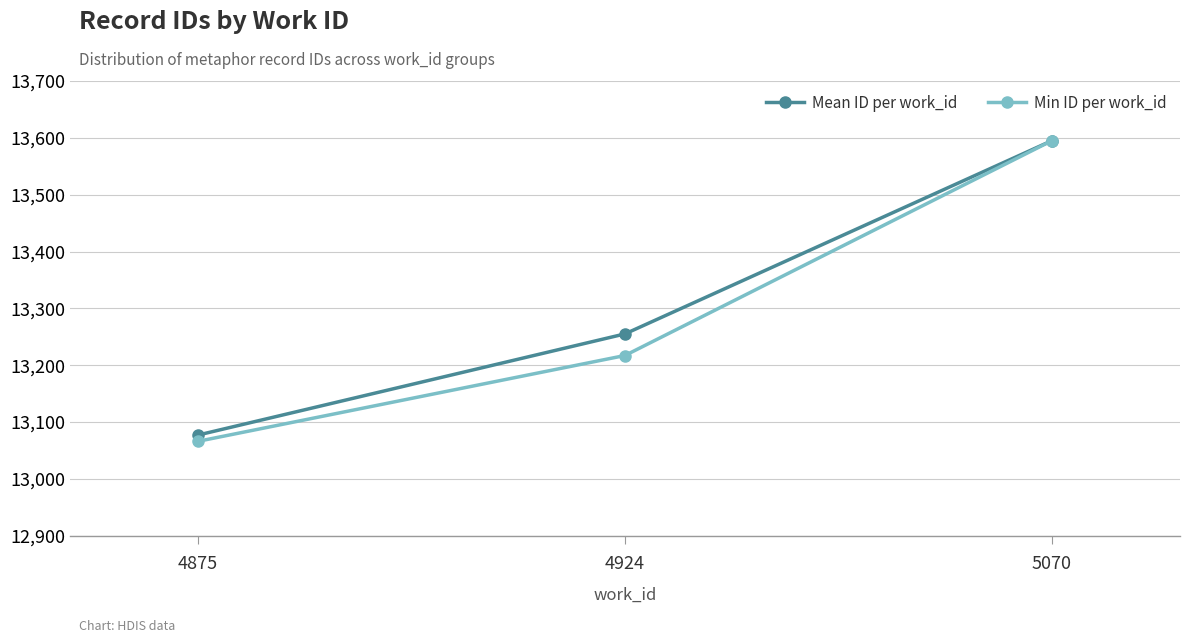

What is the average value of the Mean ID per work_id series?

13309